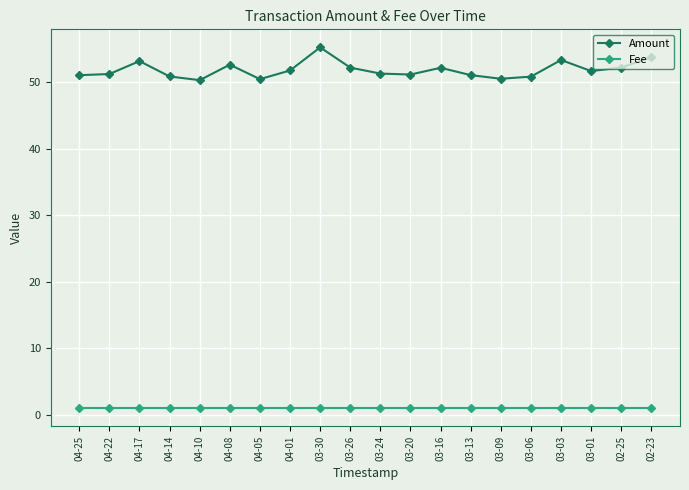

Is it true that Amount equals 91.0 at 03-06?

False